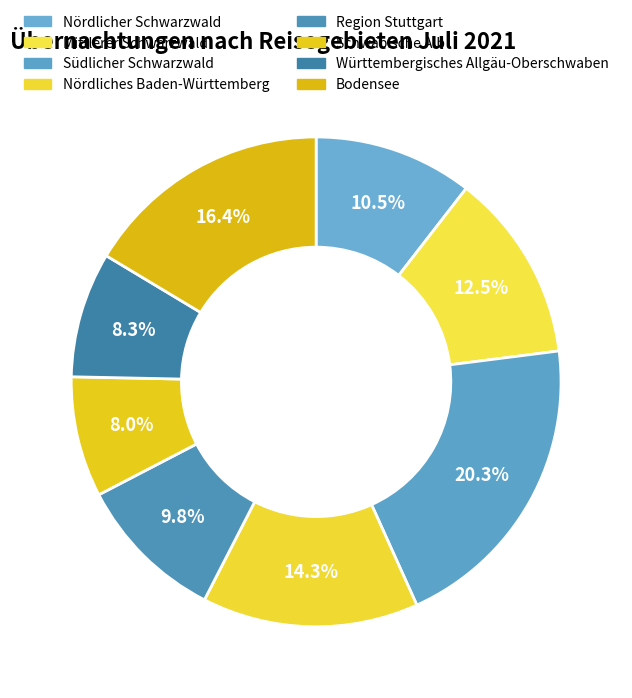

Count the number of slices in the pie.

8